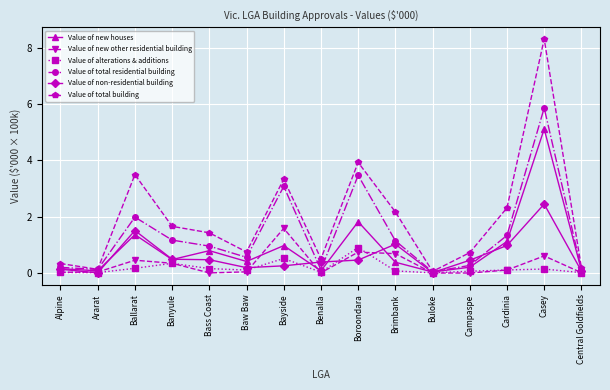

What is the sum of all Value of new other residential building values?

4.7